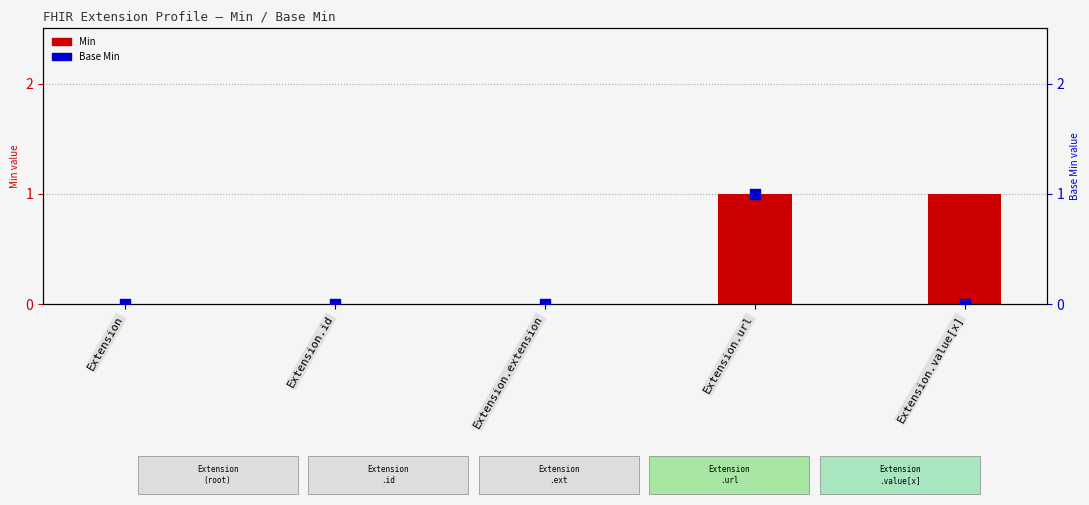

At which category is the sum across all series the highest?

Extension.url